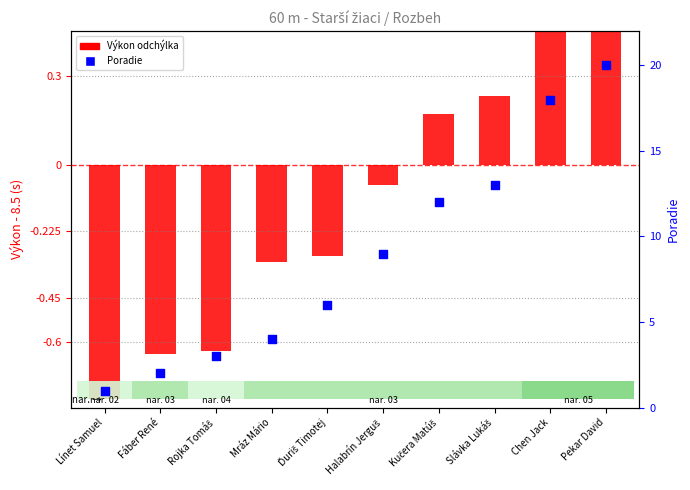

At how many categories does at least one series exceed 17?

2